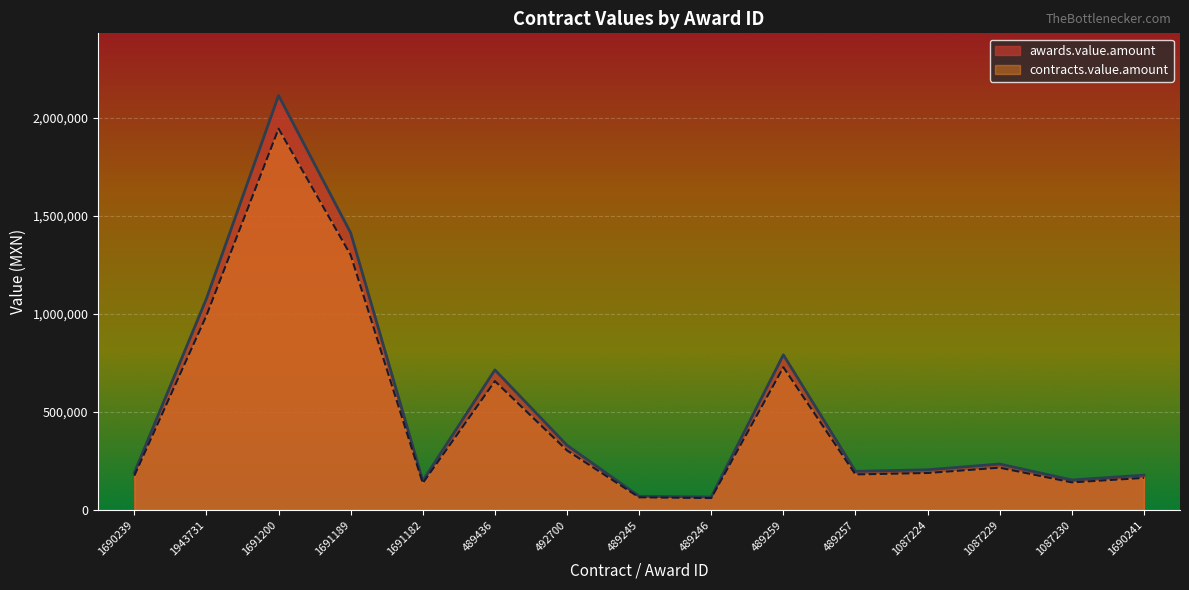

What is the sum of all contracts.value.amount values?

7251521.9